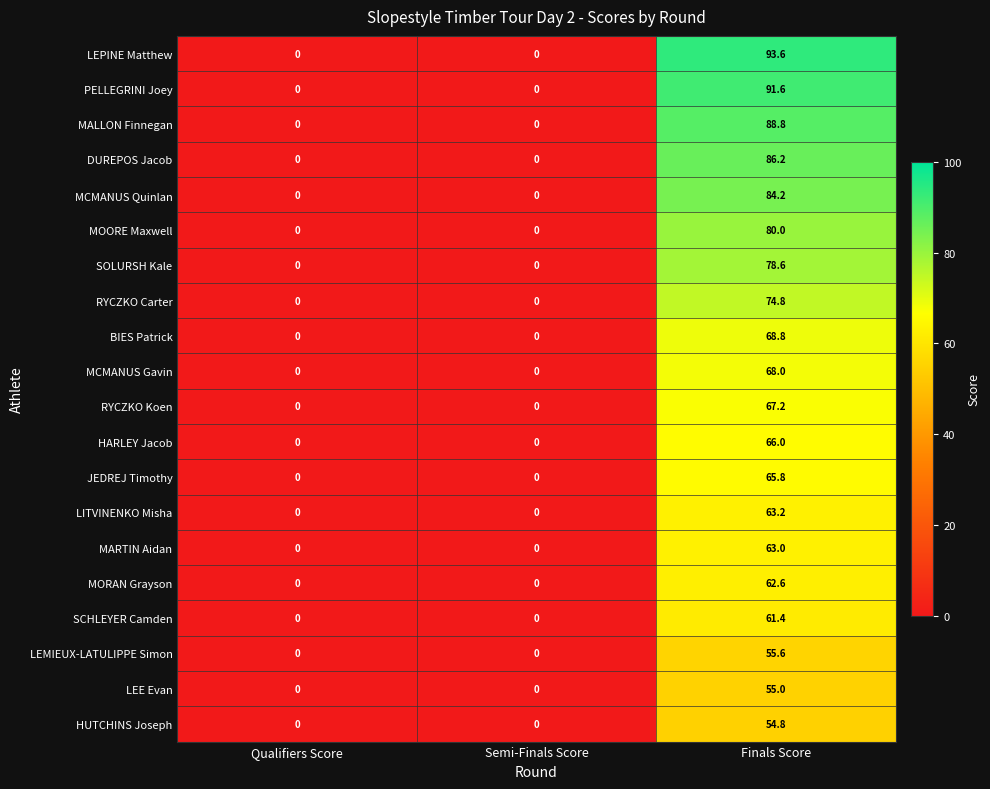

Which series has the largest total across all categories?

LEPINE Matthew